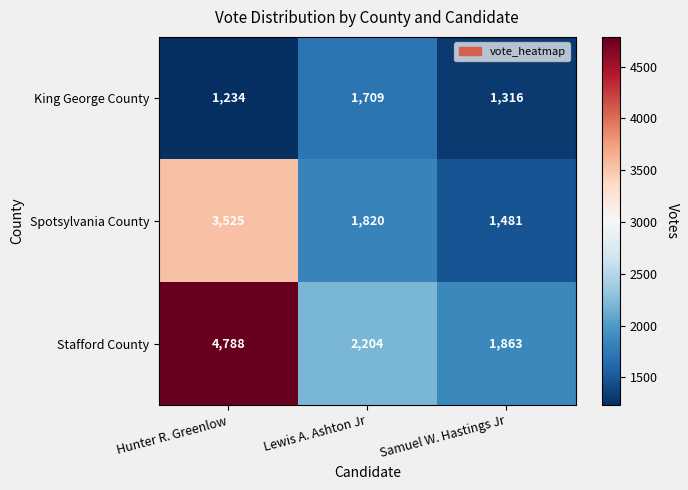

Where is Stafford County nearest to the value 3325?

Lewis A. Ashton Jr